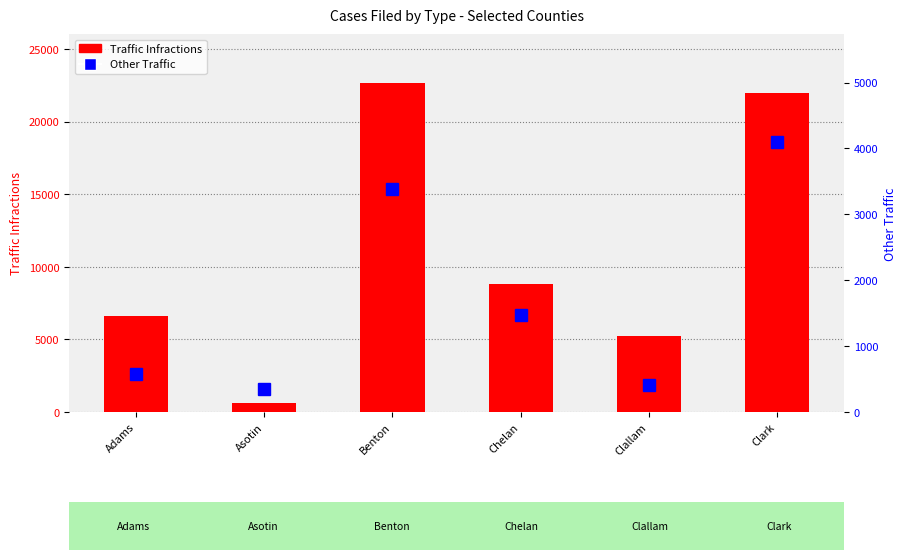

How many values in the Traffic Infractions series exceed 8829?

2